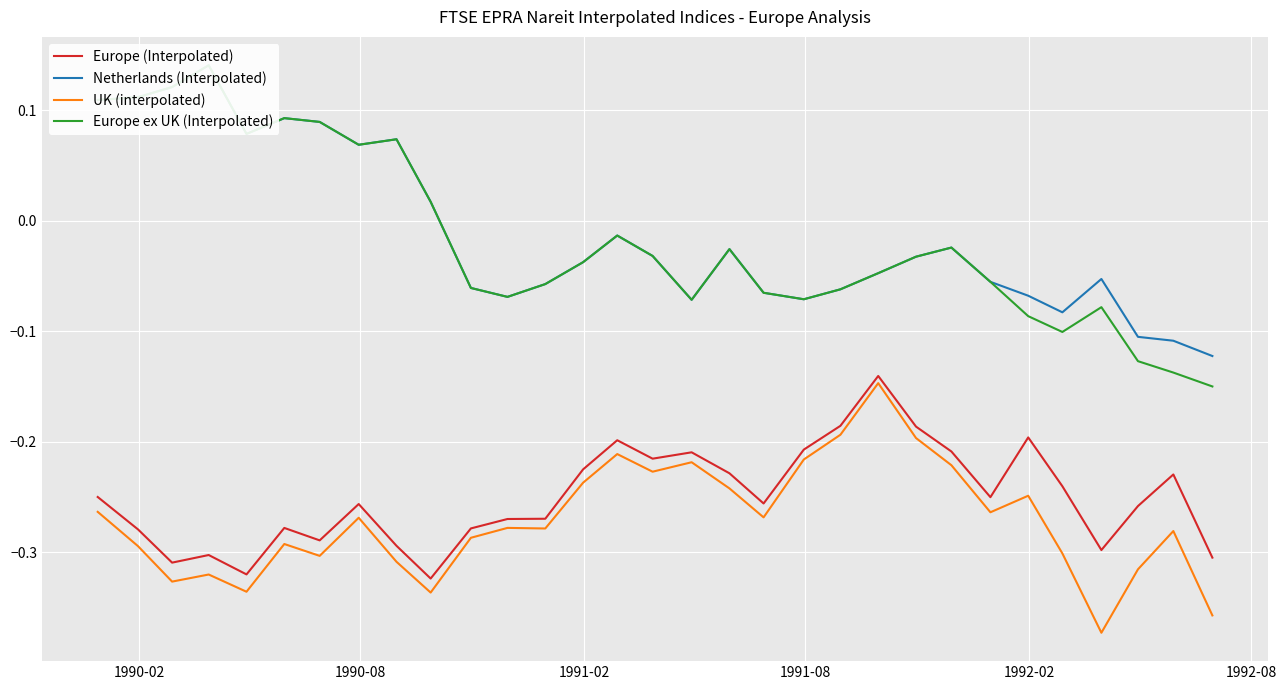

How many data points in Netherlands (Interpolated) are above 0?

10